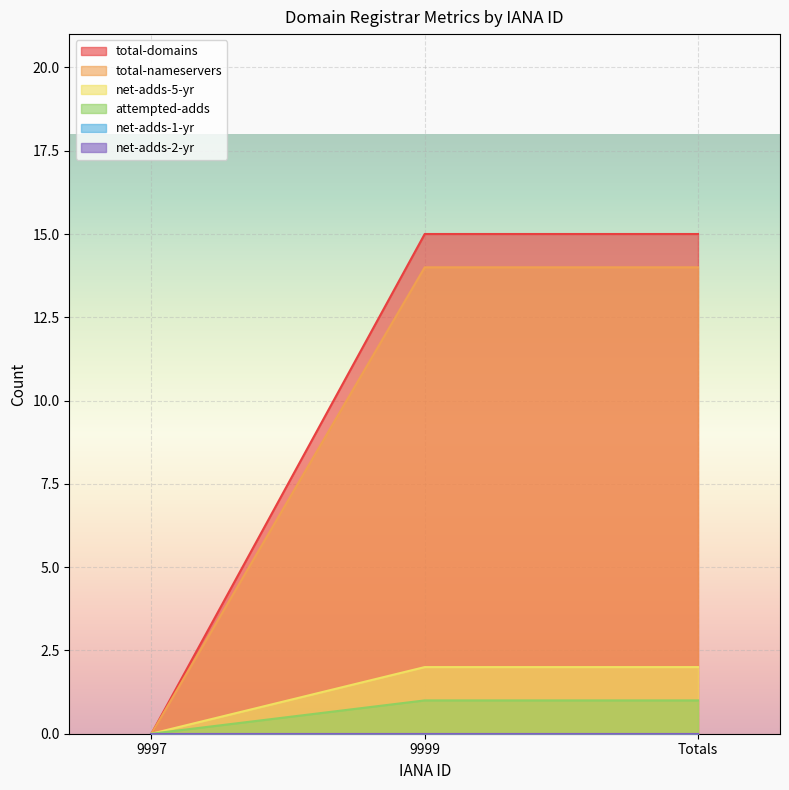

Which series changed the most between 9997 and 9999?

total-domains